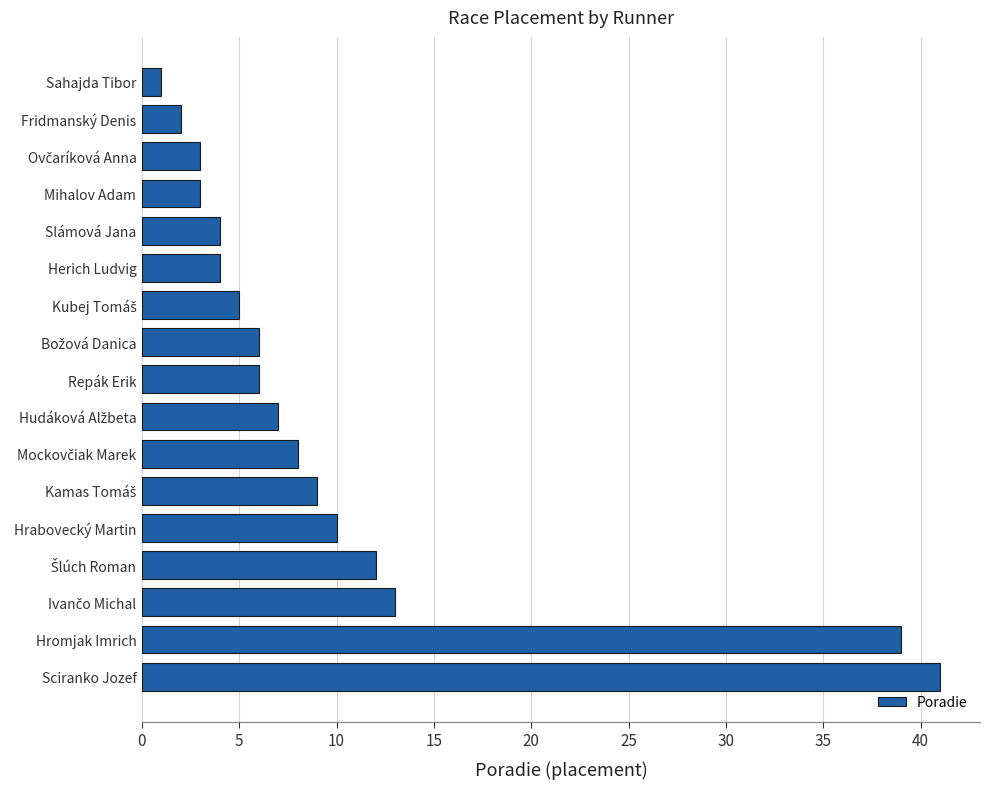

Which category has the highest value across all series?

Sciranko Jozef